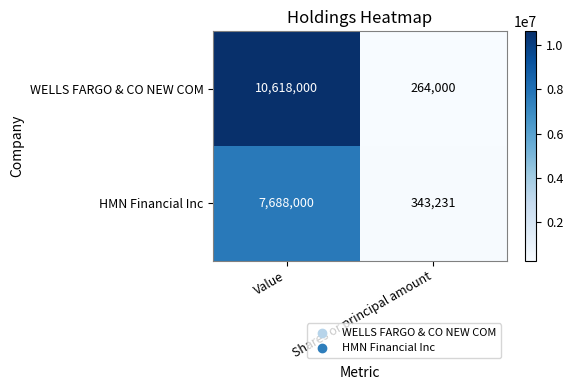

Rank the series at Shares or principal amount from highest to lowest value.

HMN Financial Inc, WELLS FARGO & CO NEW COM